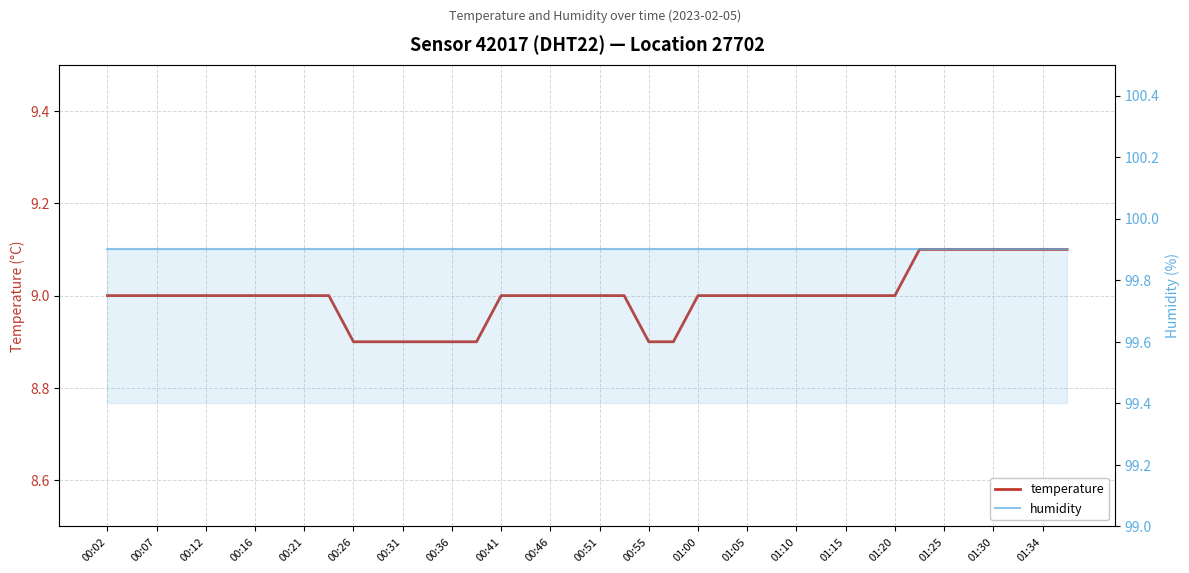

List the series in order of their peak value, lowest first.

temperature, humidity